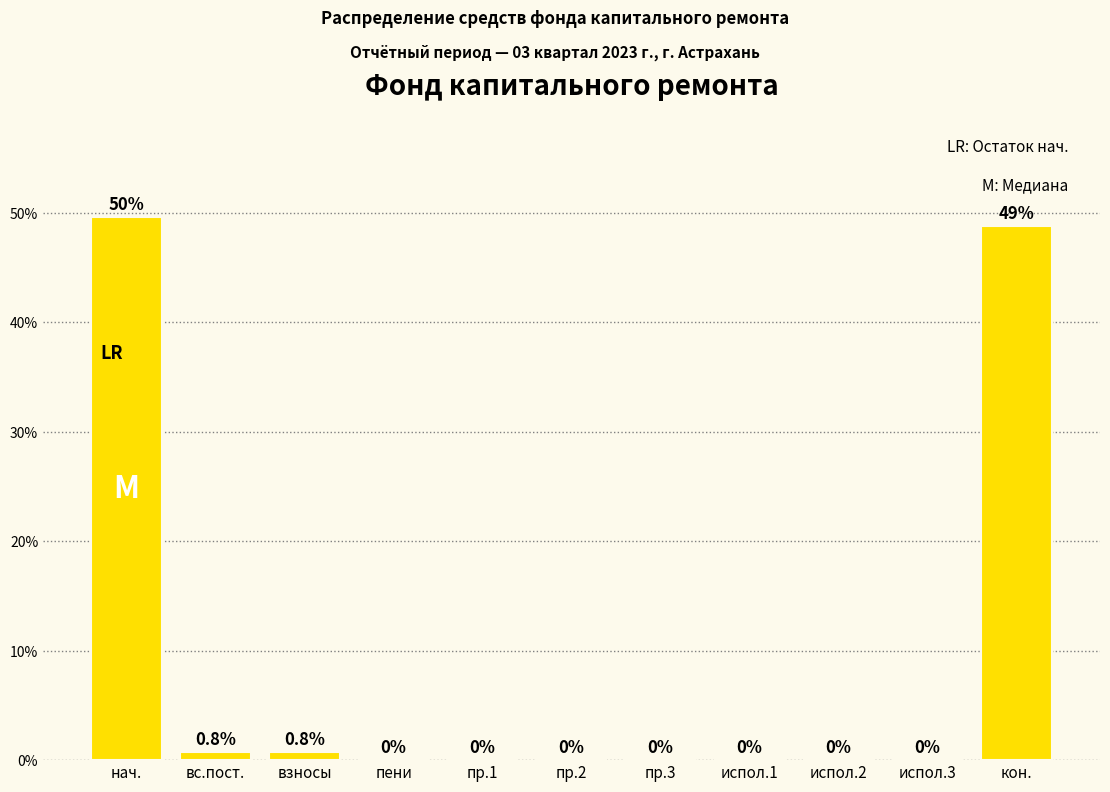

Which has a higher value, вс.пост. or испол.3?

вс.пост.